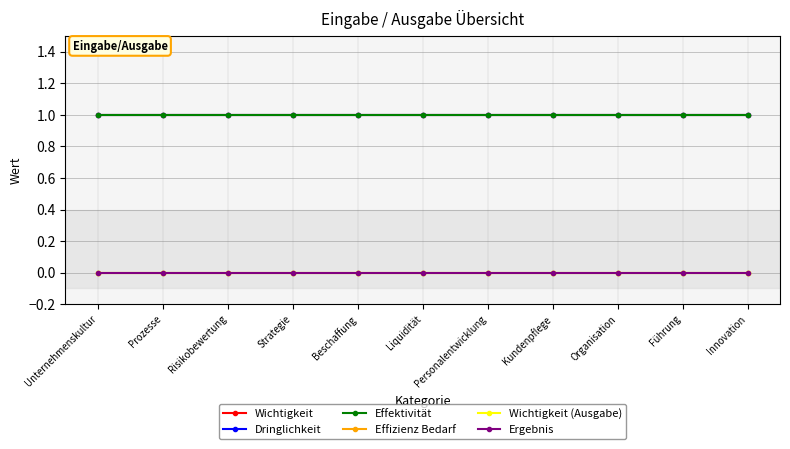

At which category is the sum across all series the highest?

Unternehmenskultur